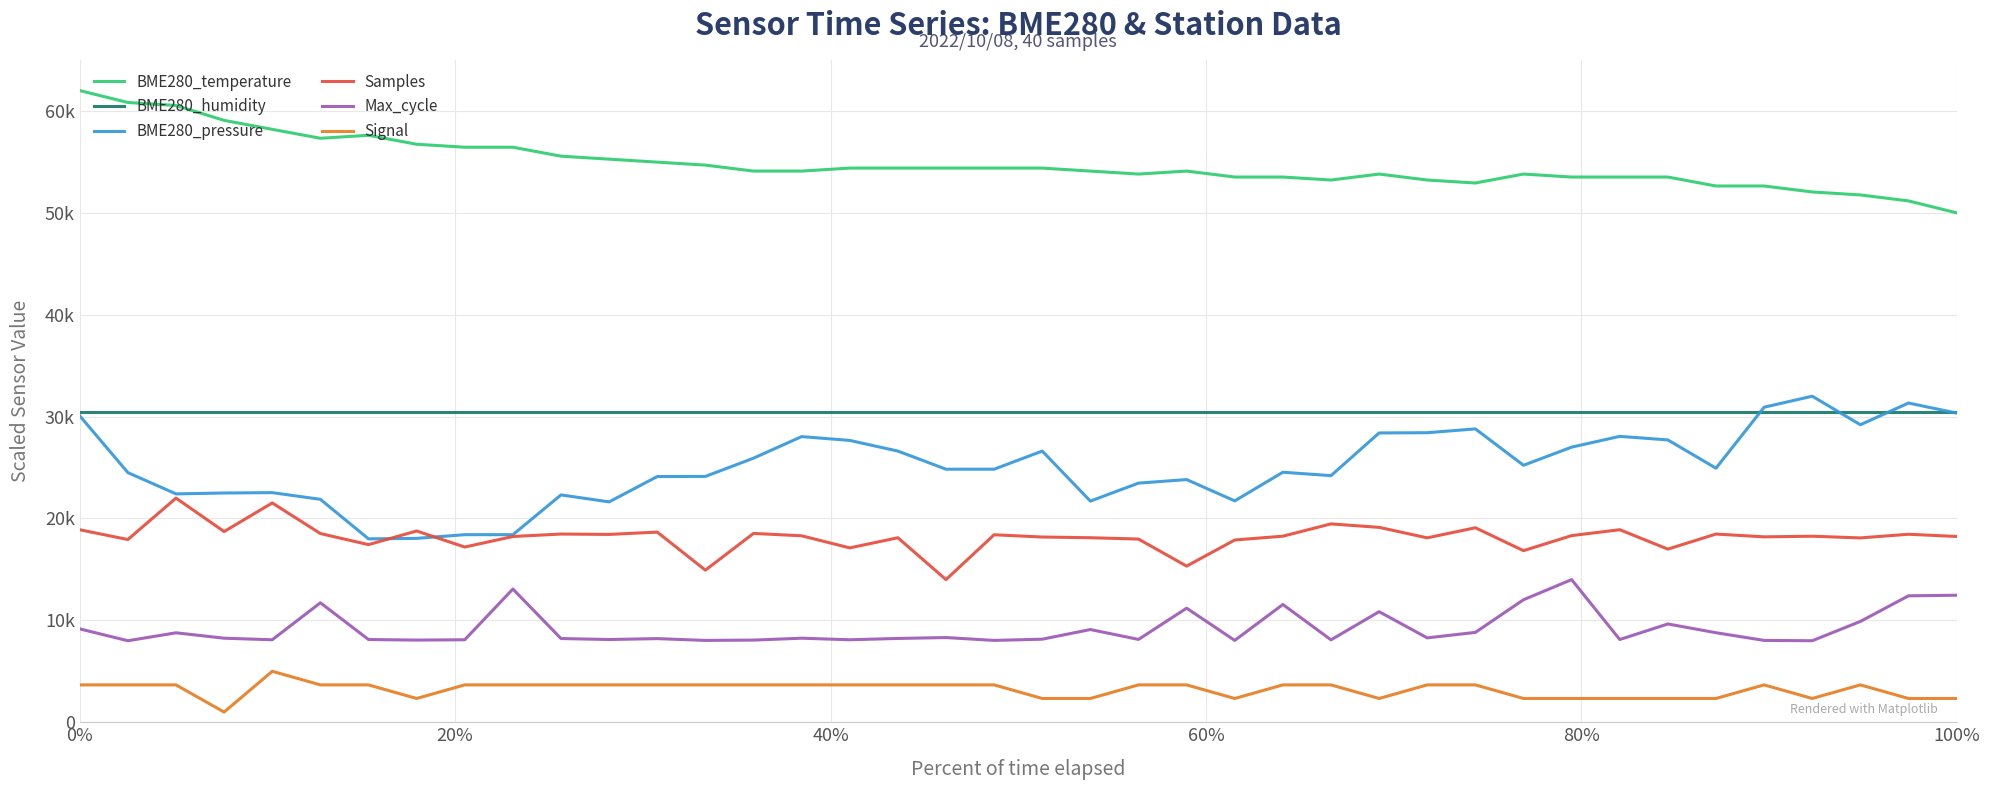

True or false: BME280_humidity and Signal cross at least once.

False